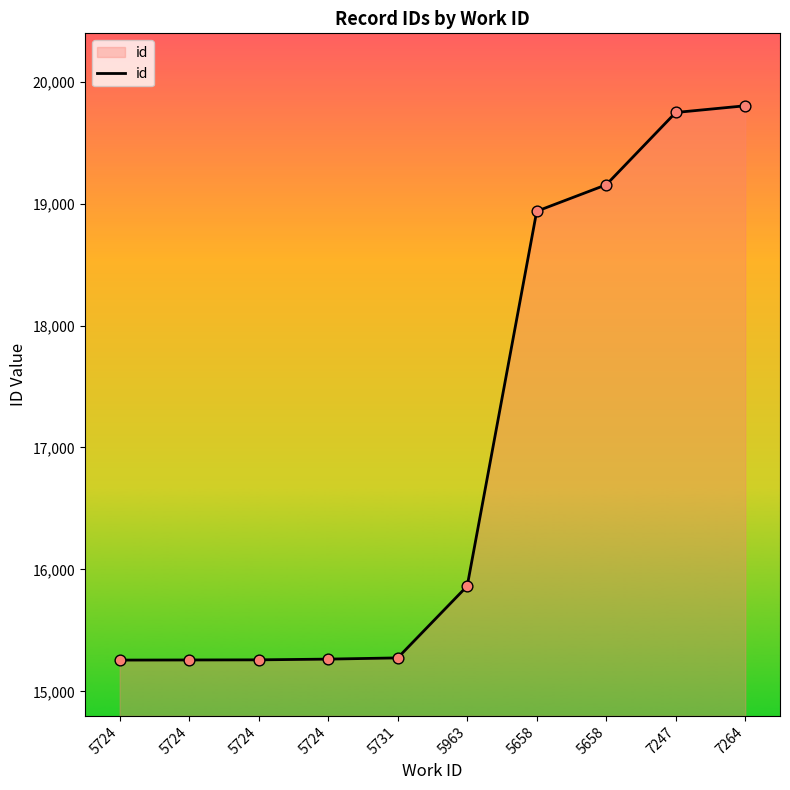

How many lines are shown in the chart?

1